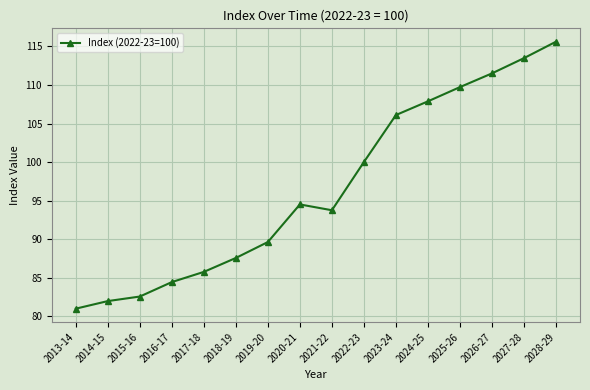

Which category has the lowest value across all series?

2013-14